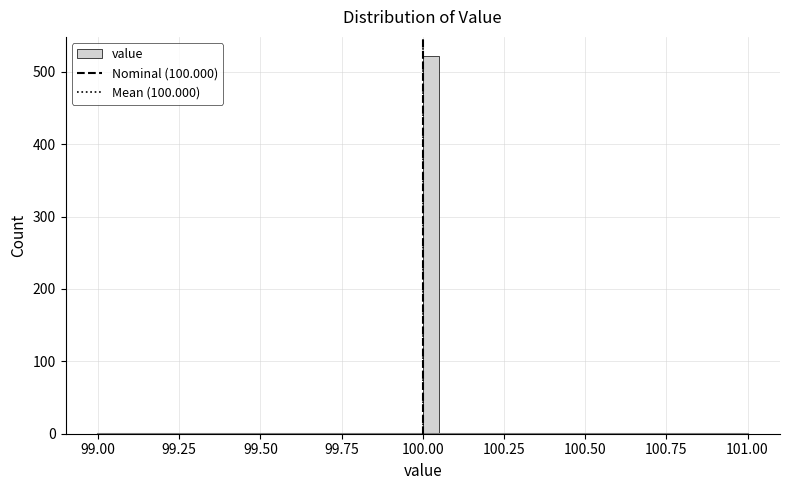

Read against the x-axis, roughly where is the centre of the tallest bar?

100.05